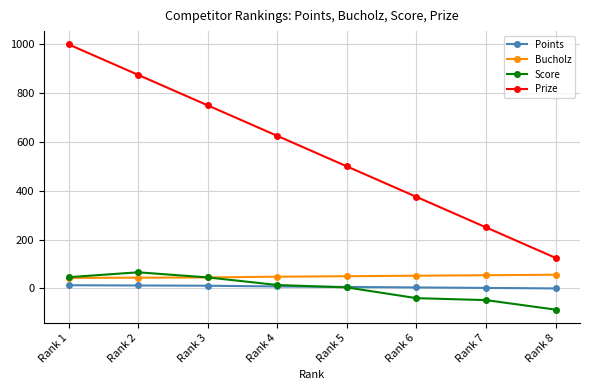

How many data points in Bucholz are less than 50?

4